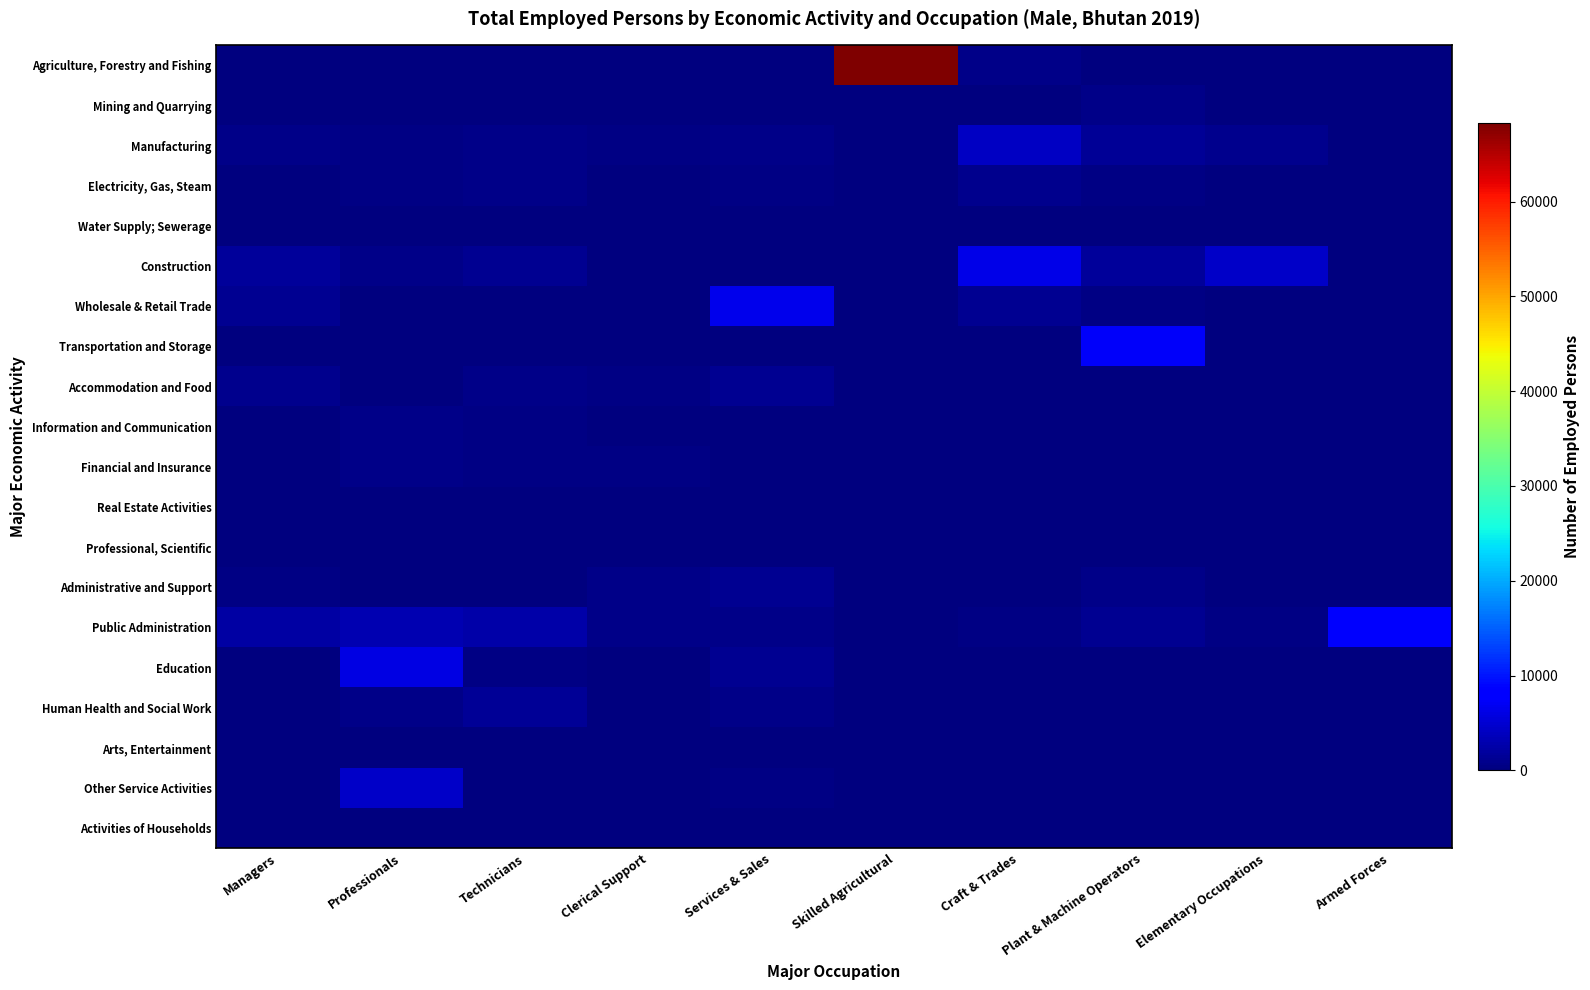

What is the greatest value displayed?

68264